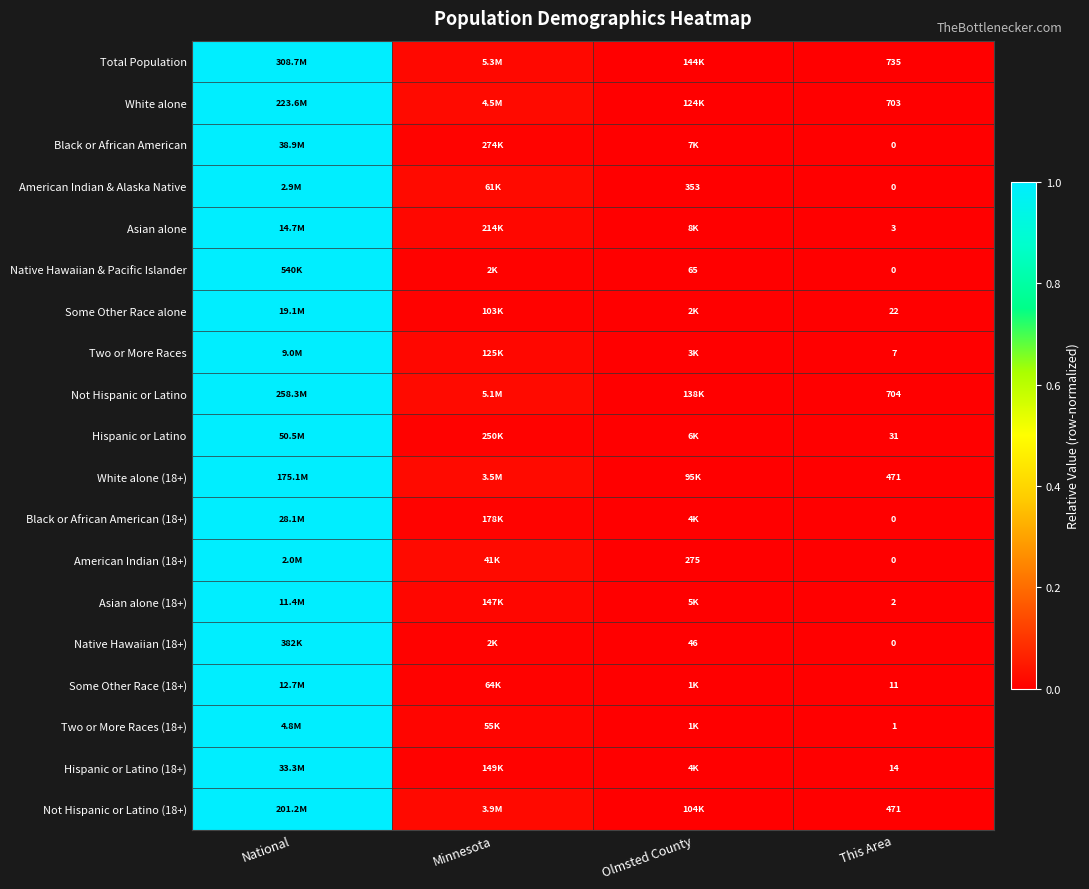

At how many categories does at least one series exceed 0?

4